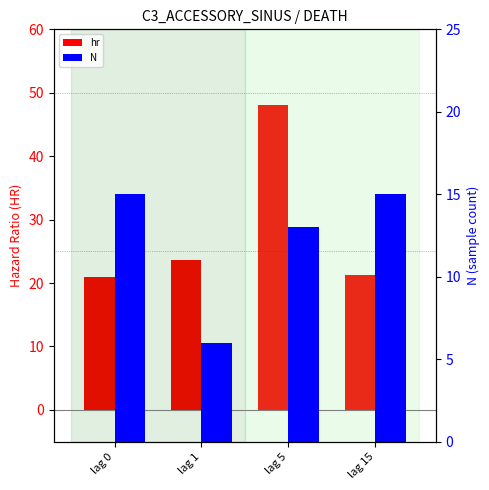

What is the minimum value shown in the chart?

6.0